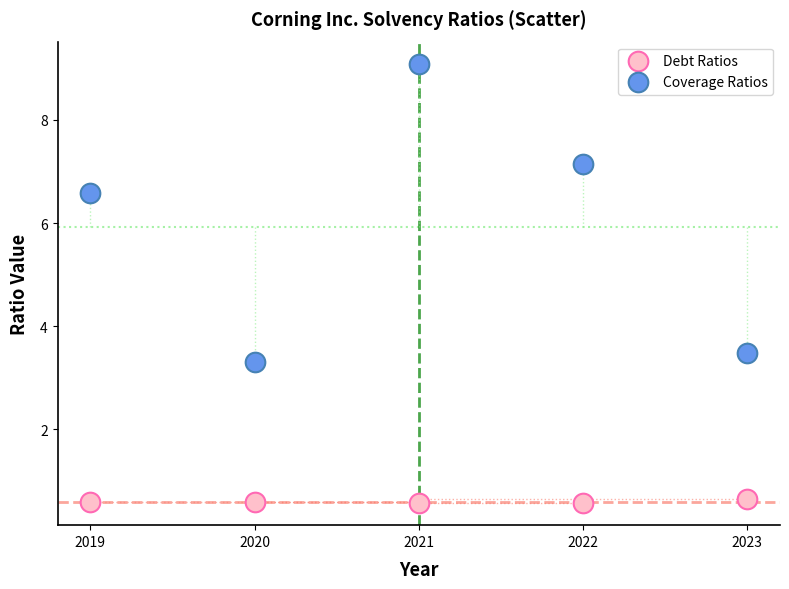

Which series contains the highest Y value?

Coverage Ratios